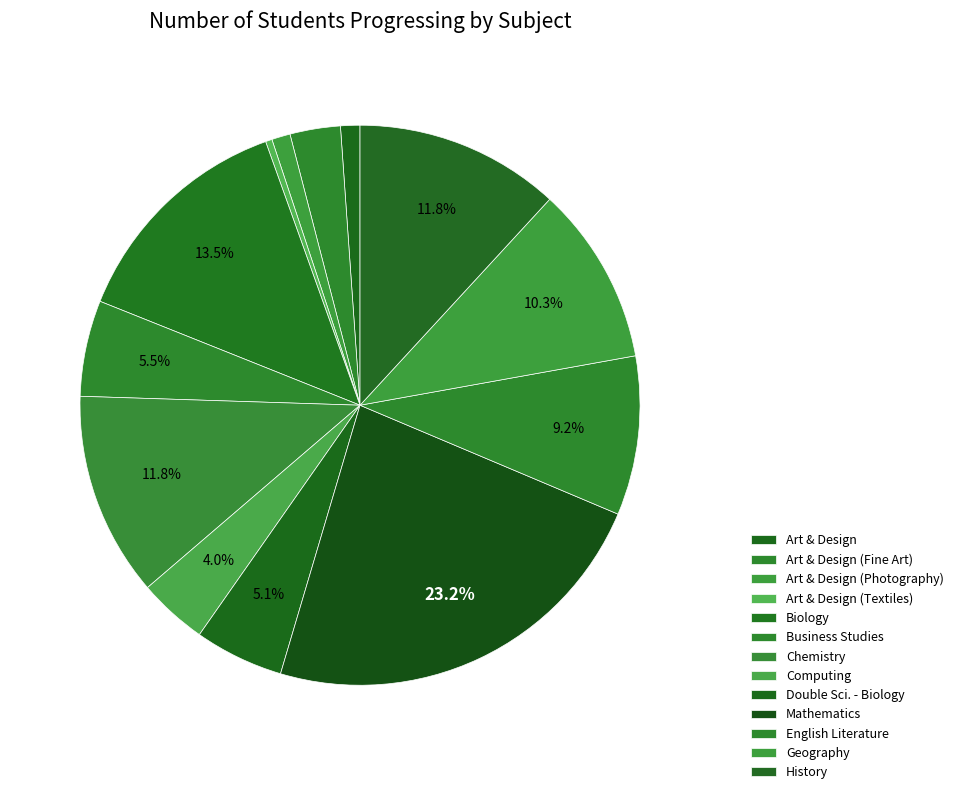

The Computing slice represents 1% of the pie. True or false?

False